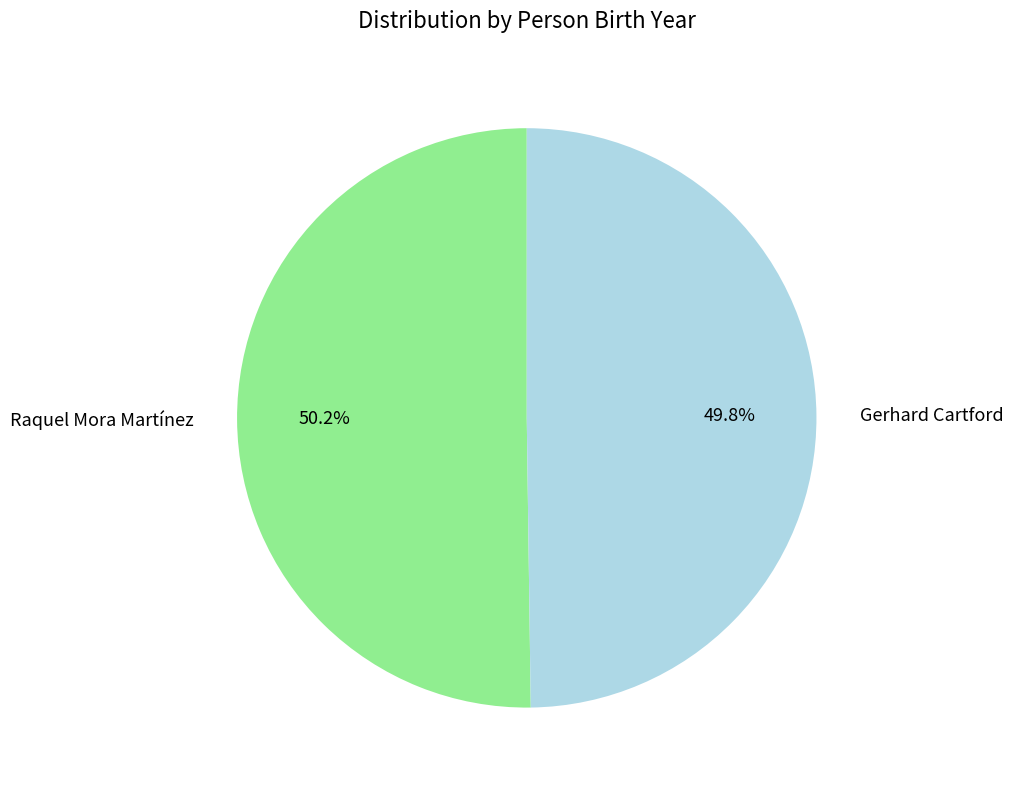

Is it true that Gerhard Cartford is 50% of the pie?

True